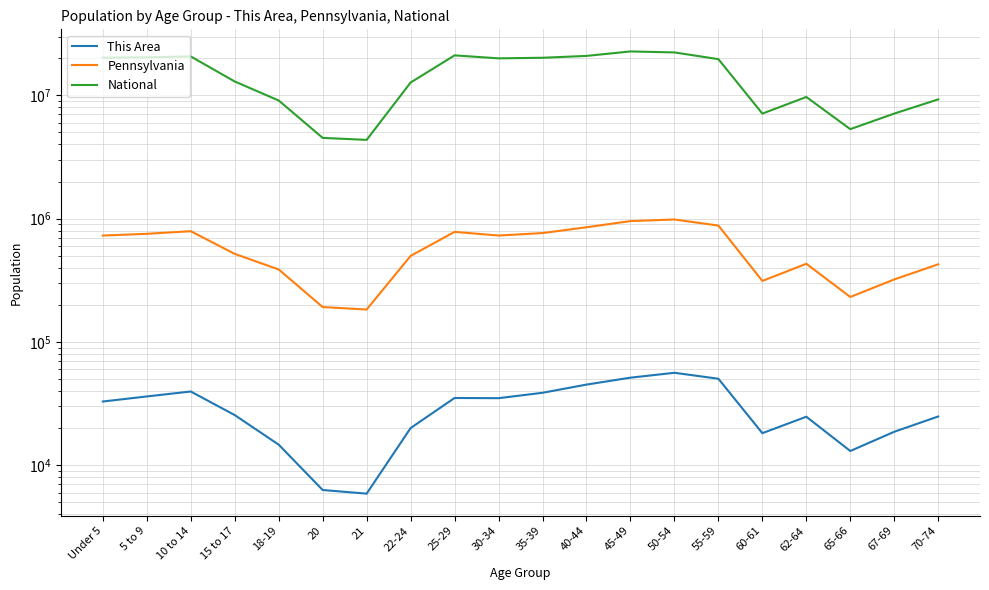

What is the value of the Pennsylvania point at the 20th from the left?

426536